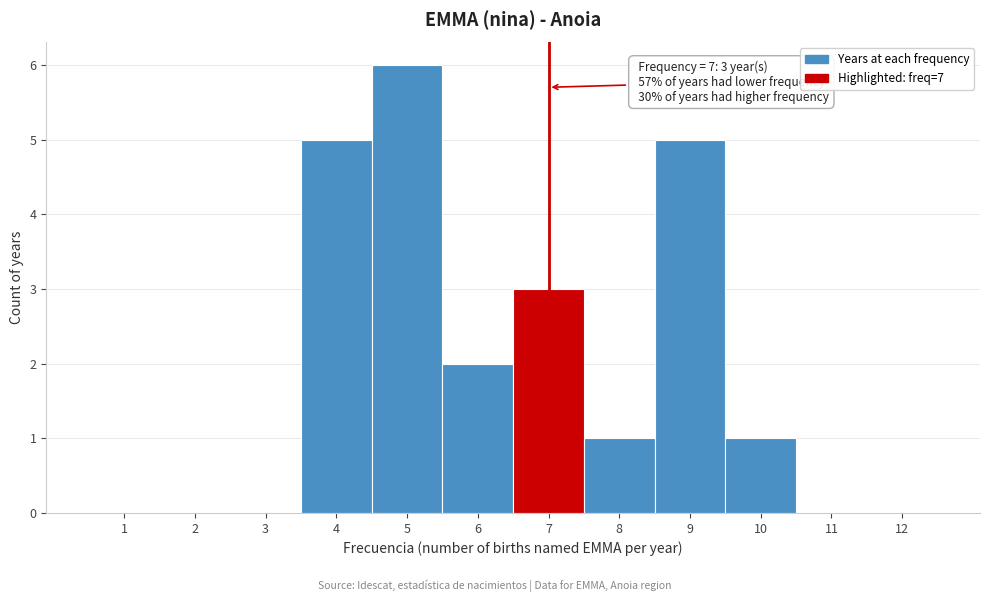

Which range on the x-axis has the tallest bar?

4.5 to 5.5